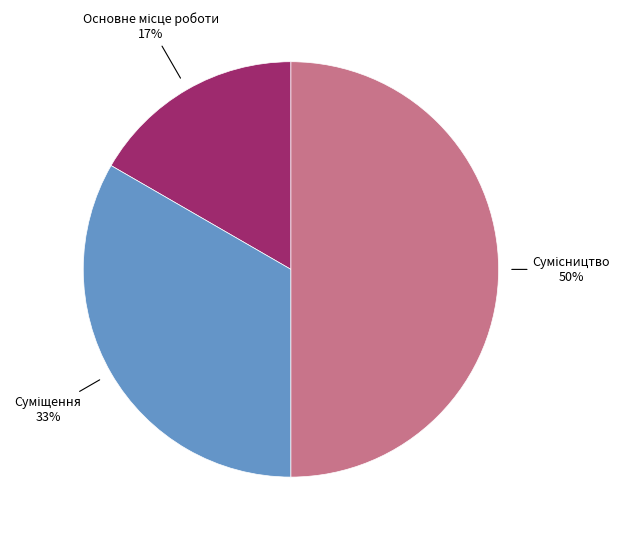

To the nearest percent, what is the difference between the largest and smallest slice percentages?

33%